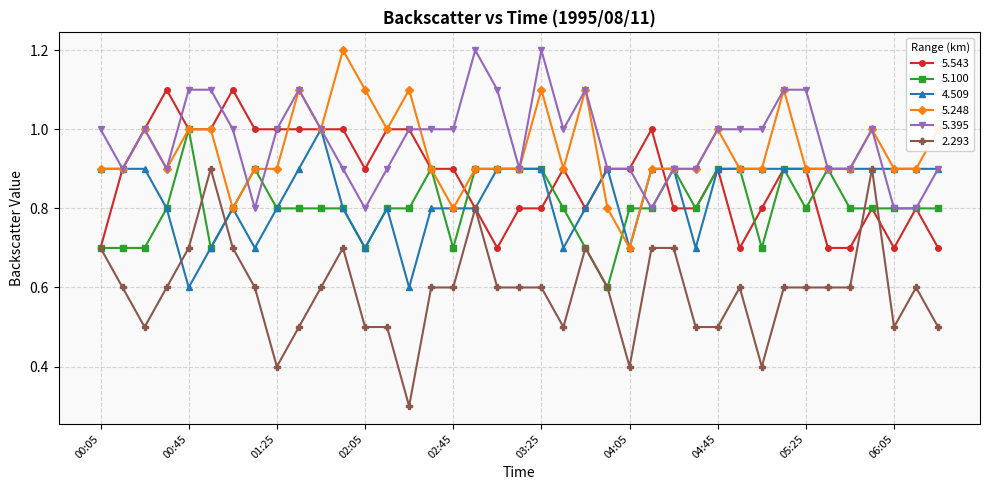

Which series has the widest spread of values?

2.293